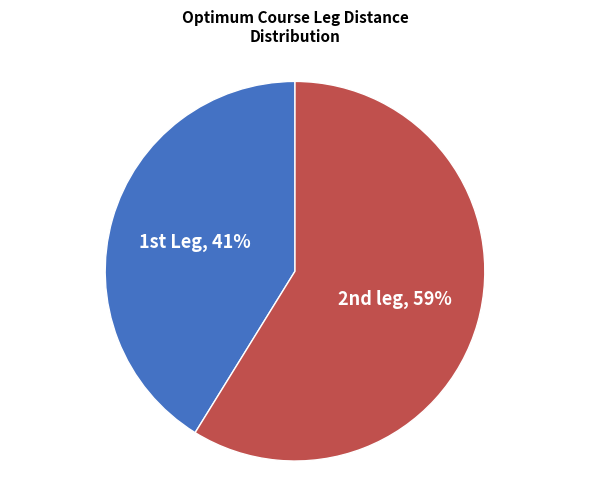

Rank the categories by value from lowest to highest.

1st Leg, 2nd leg